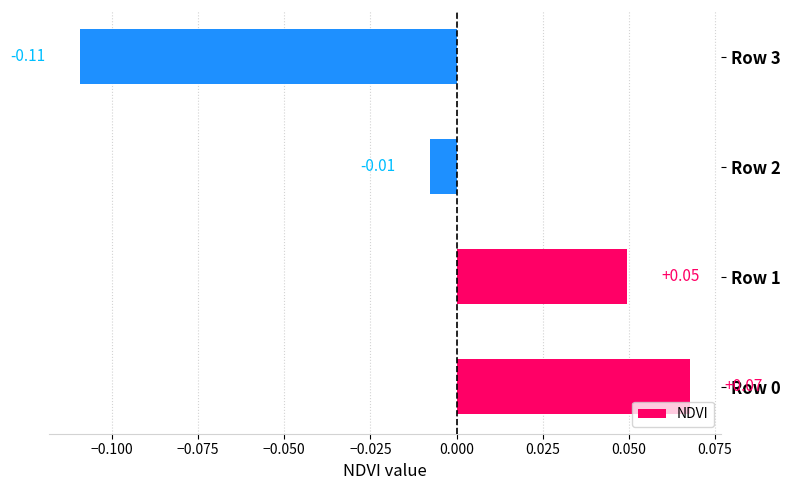

Which has a higher value, Row 2 or Row 1?

Row 1